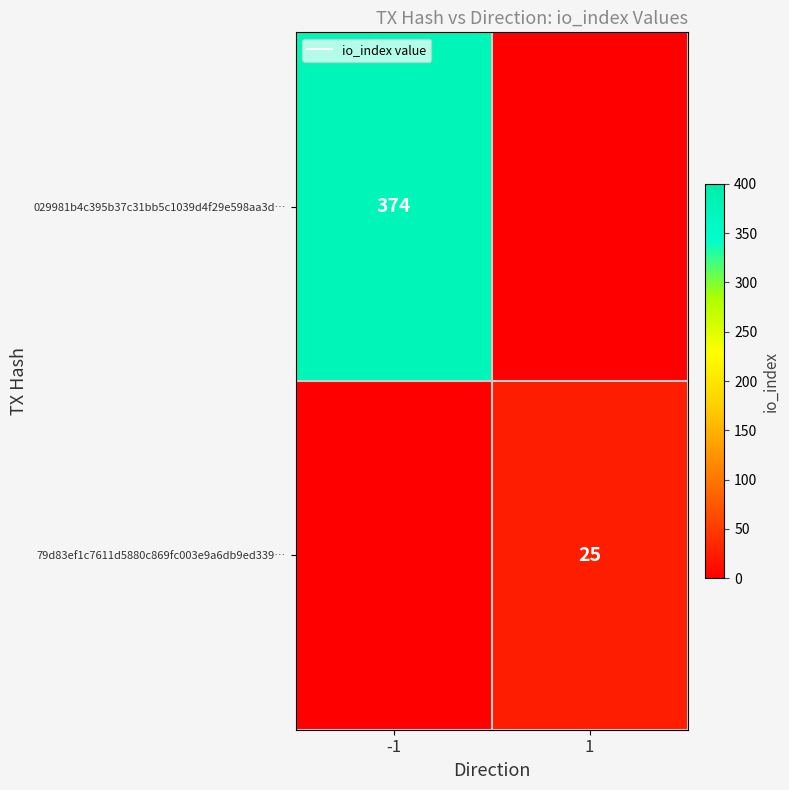

What is the total value across all series at -1?

374